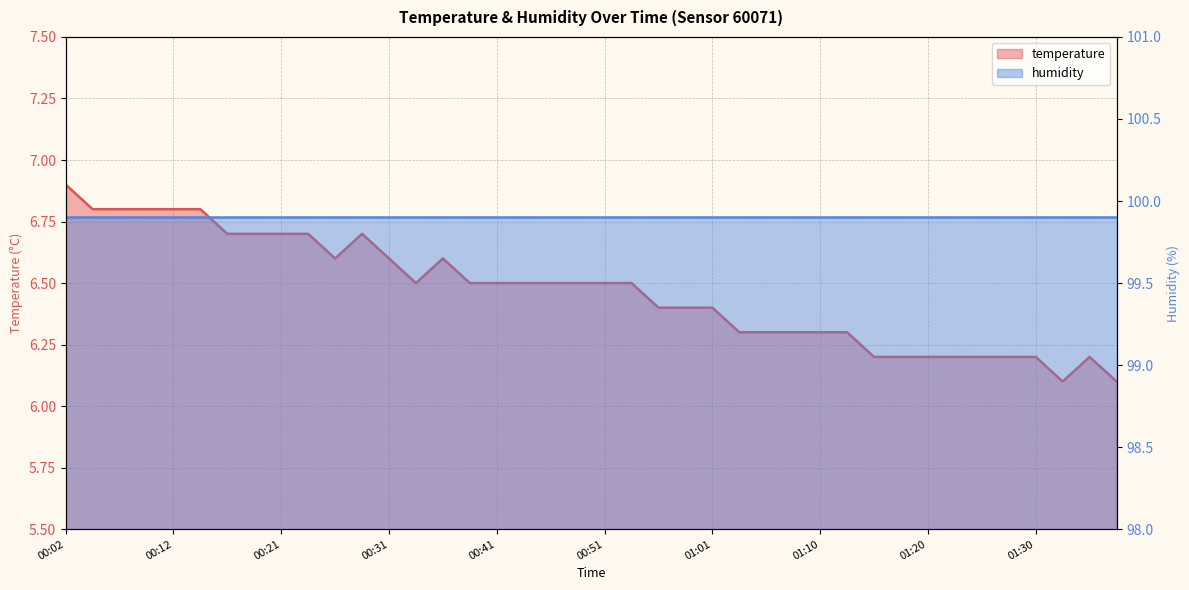

At how many categories does at least one series exceed 39?

40